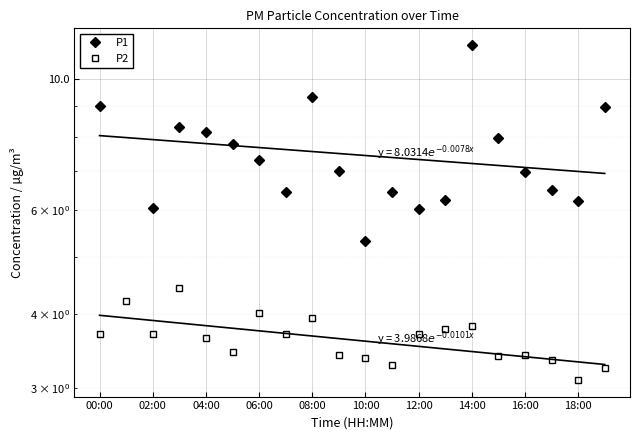

What is the minimum value shown in the chart?

3.1